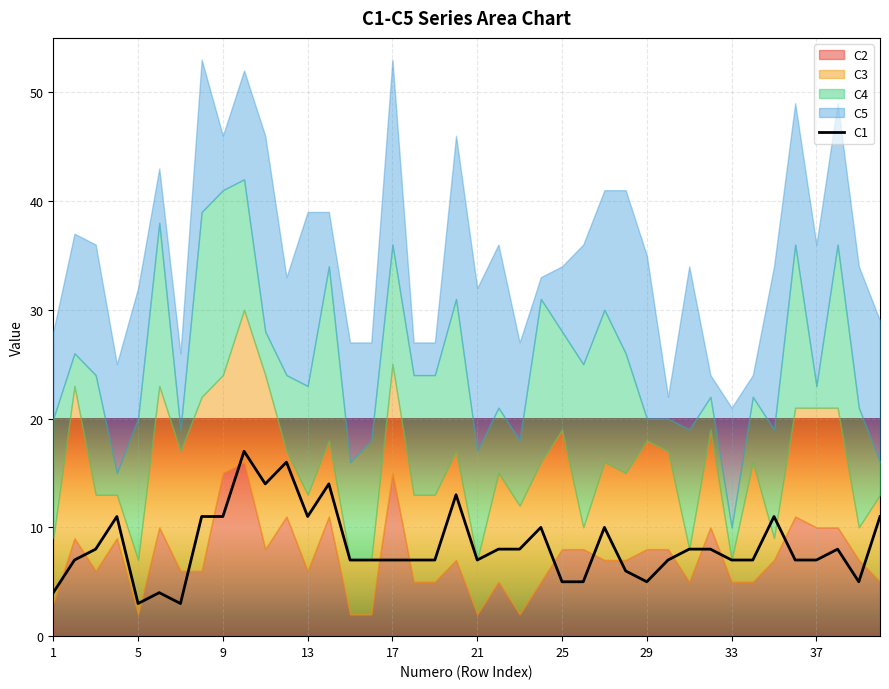

The C1 series shows 7 at 17. True or false?

True